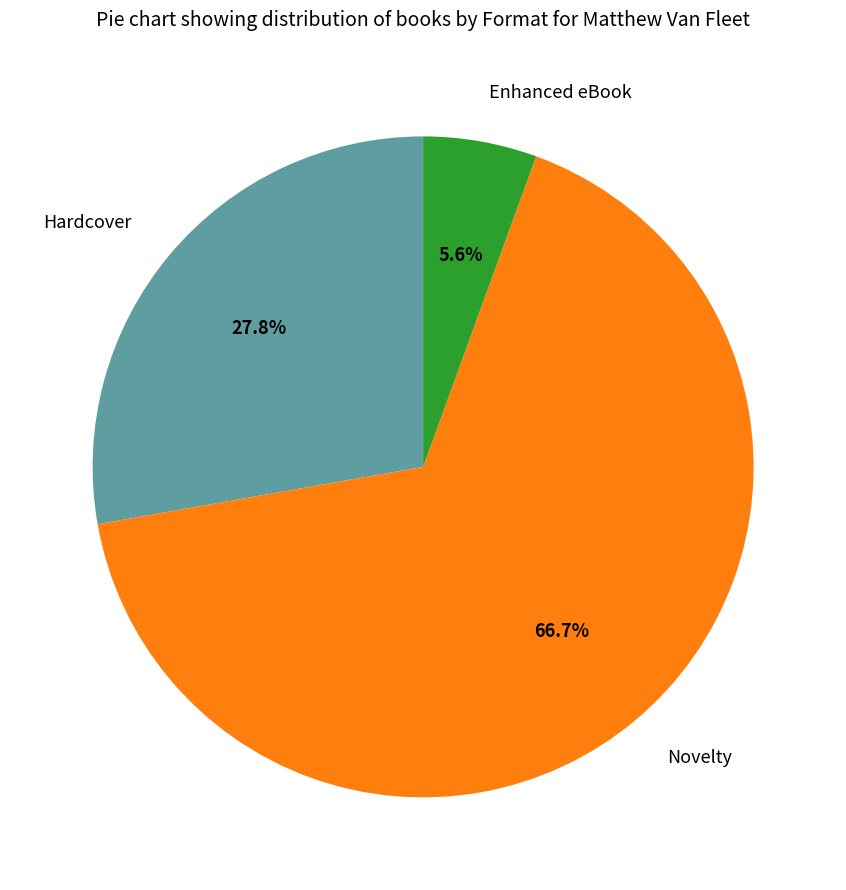

What percentage is the Hardcover slice, to the nearest percent?

28%